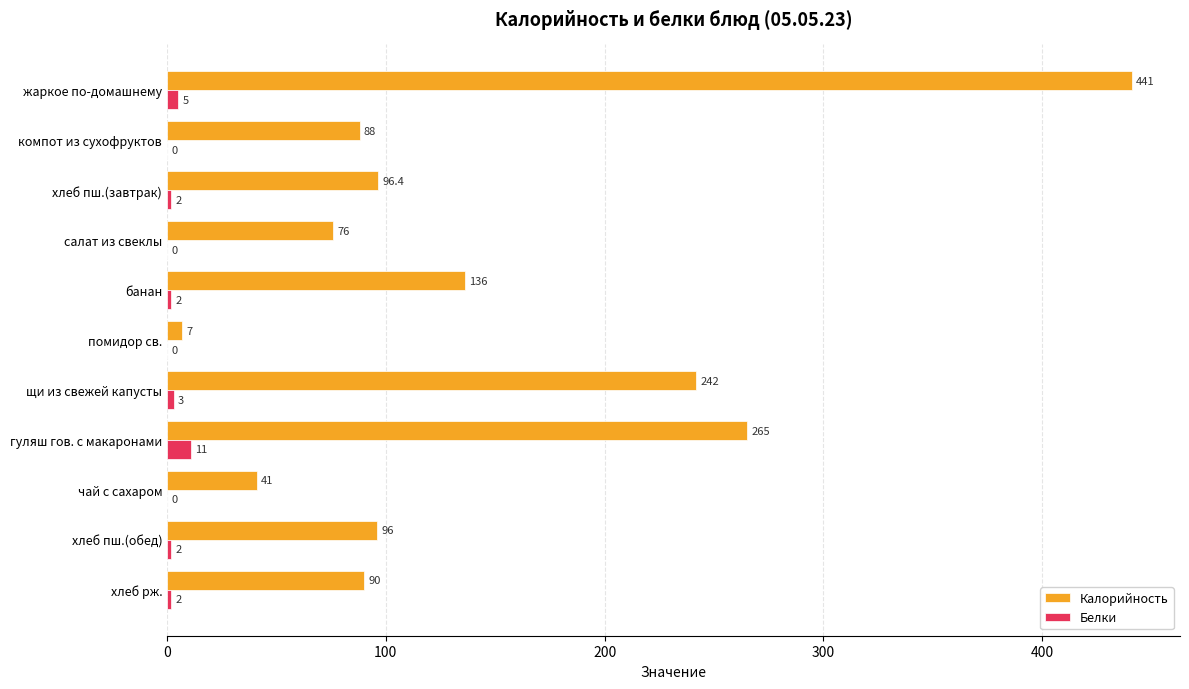

What is the sum of the Белки values at щи из свежей капусты and хлеб пш.(завтрак)?

5.0